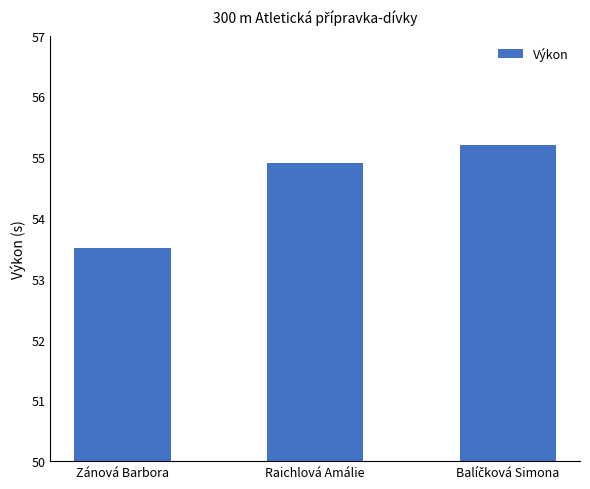

What is the sum of the values at Raichlová Amálie and Zánová Barbora?

108.4